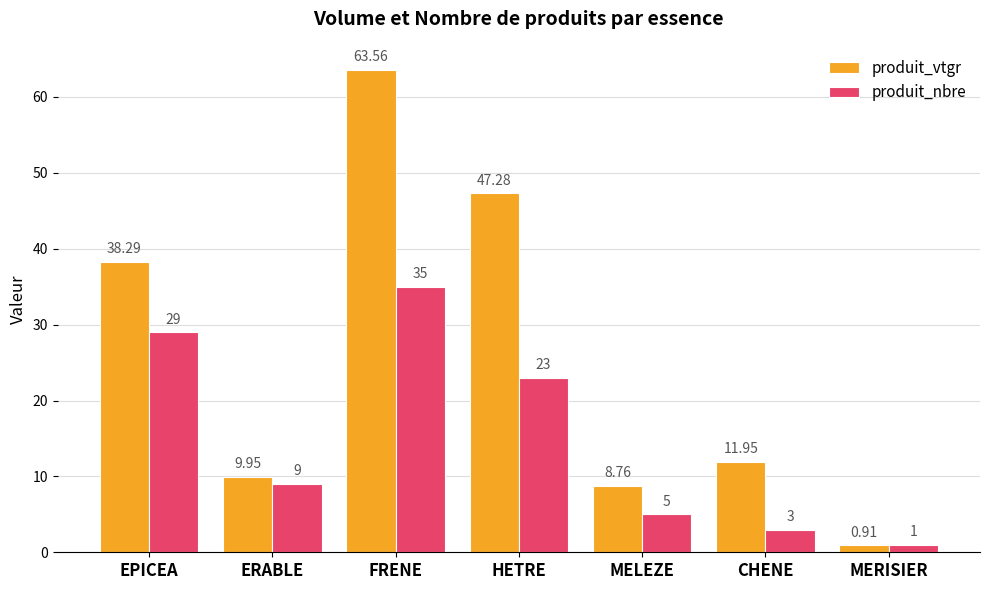

How many distinct data groups are displayed?

2